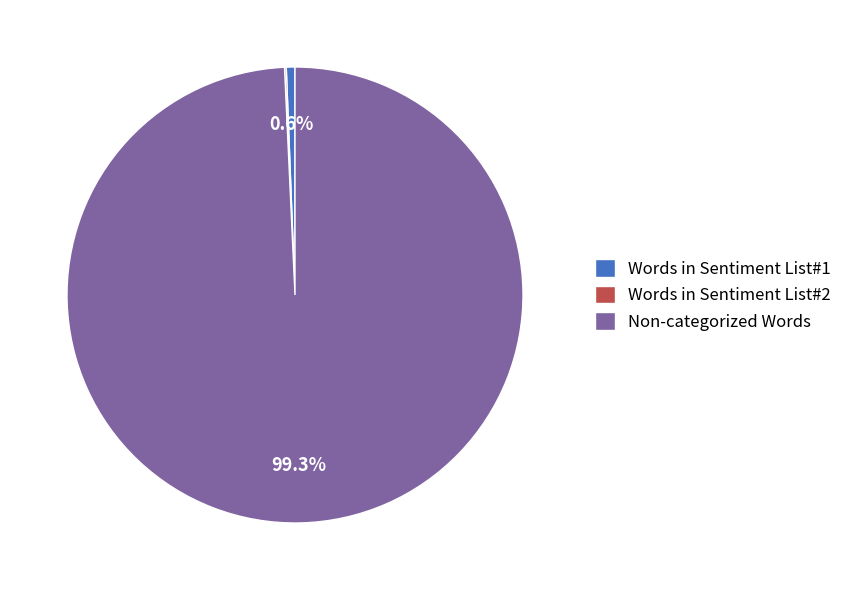

Which has a higher value, Non-categorized Words or Words in Sentiment List#1?

Non-categorized Words